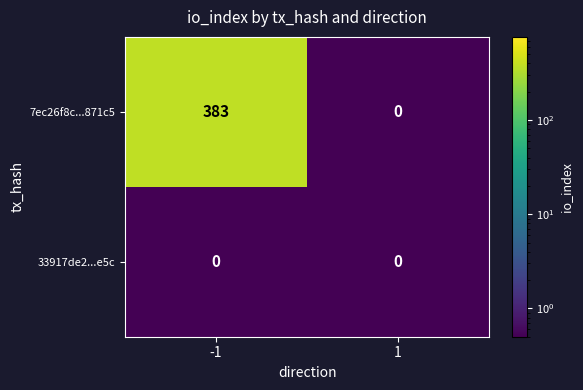

At -1, list the series in order from smallest to largest.

33917de2...e5c, 7ec26f8c...871c5